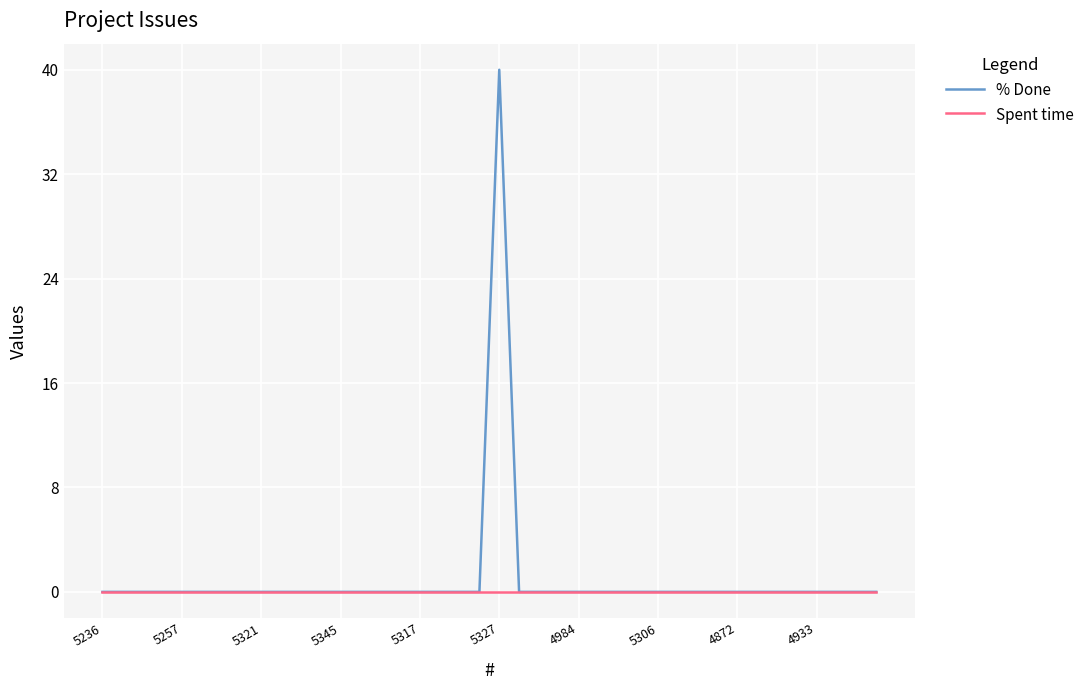

Which series has the largest range (max minus min)?

% Done